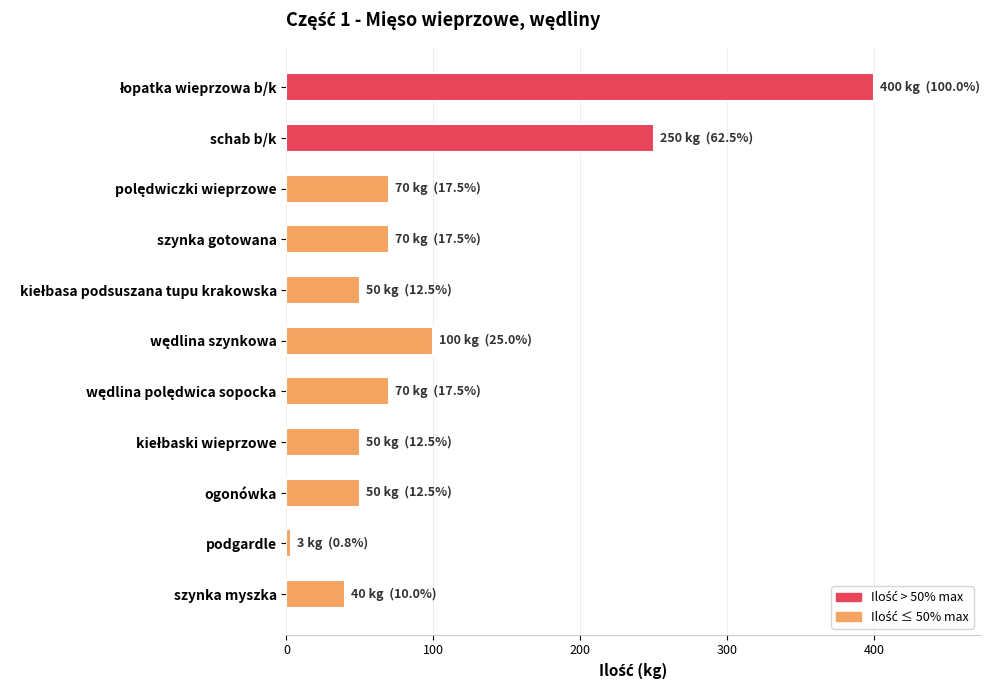

Where is the data nearest to the value 201?

schab b/k